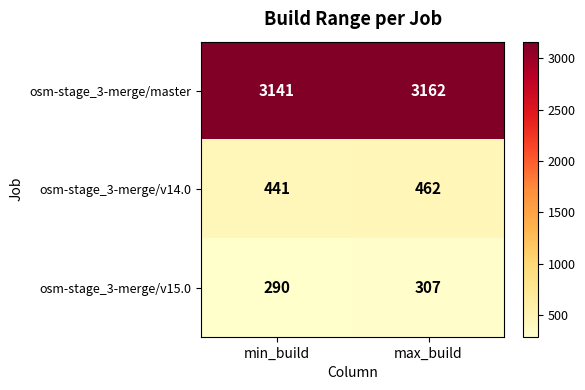

True or false: osm-stage_3-merge/v14.0 has a value of 624 at max_build.

False